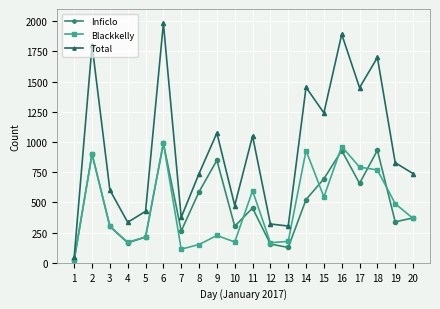

What is the total value across all series at 15?

2480